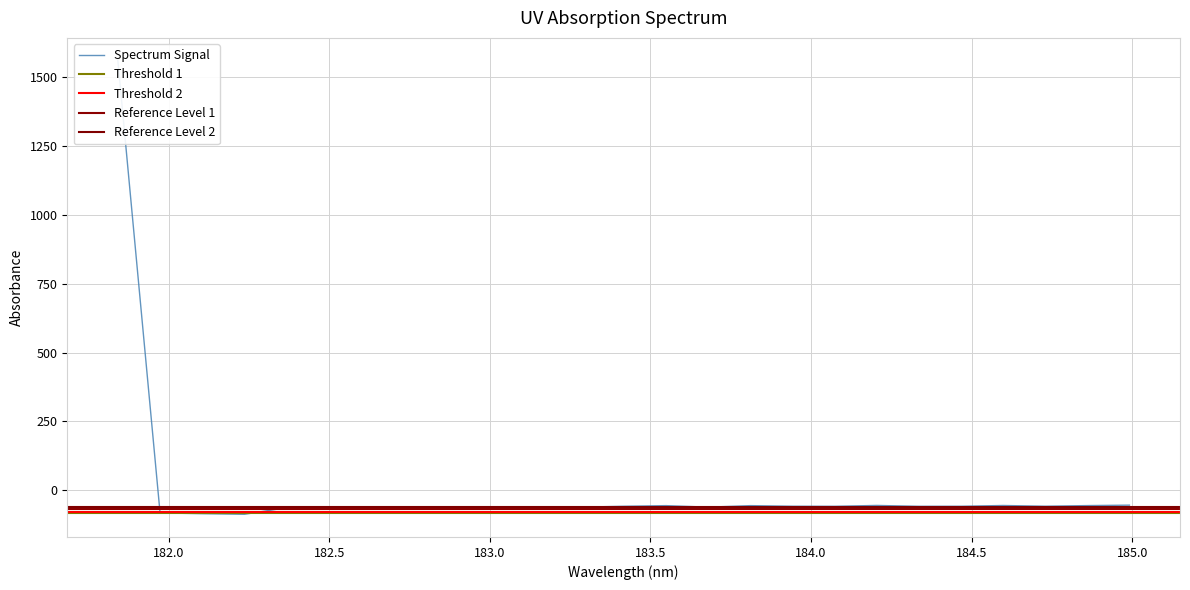

What is the maximum value shown in the chart?

1558.8